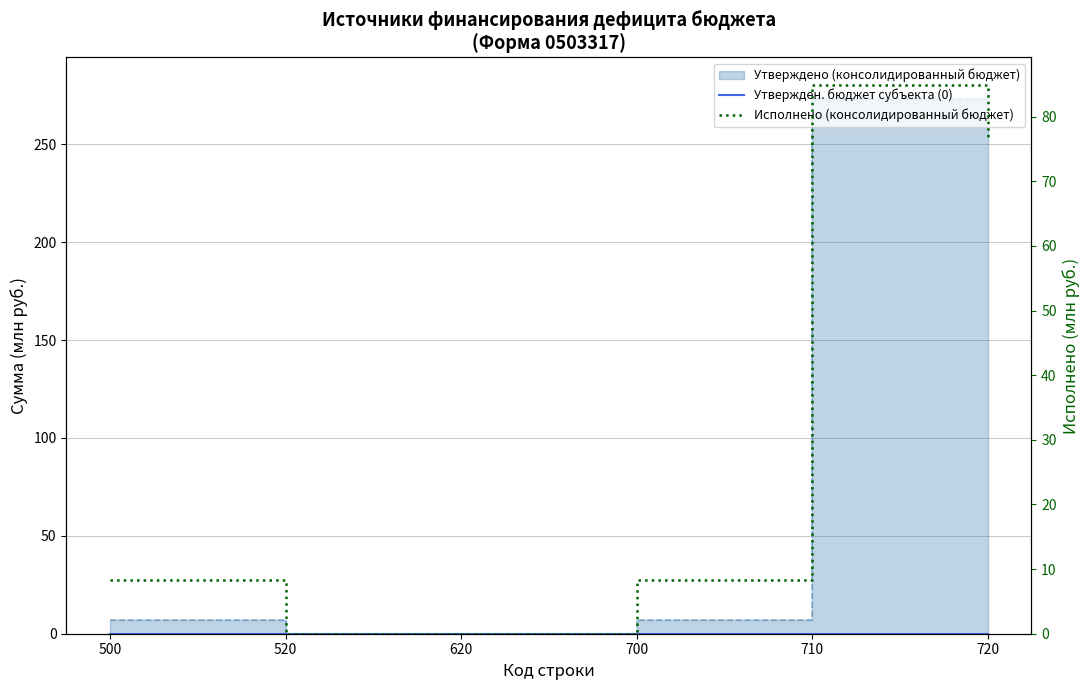

True or false: Утвержден. бюджет субъекта (0) and Исполнено (консолидированный бюджет) cross at least once.

False